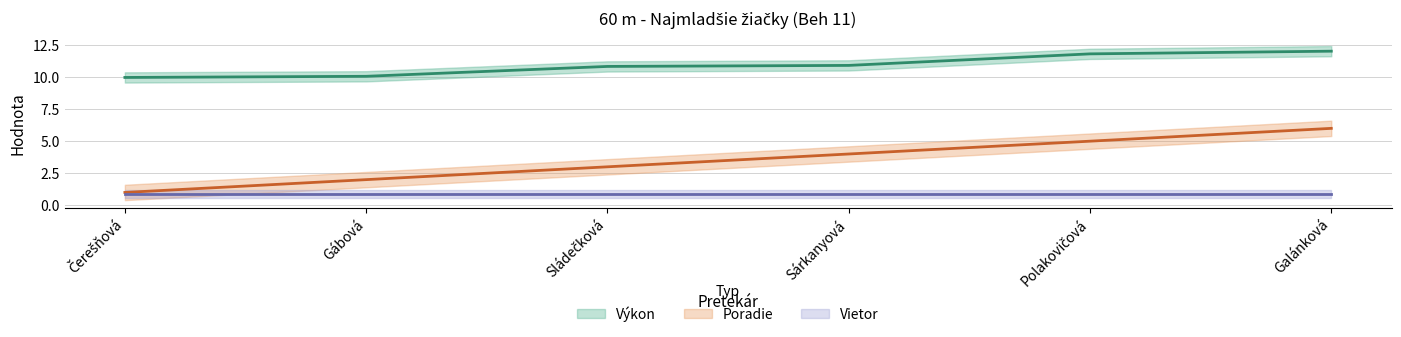

At which category does the chart reach its minimum across all series?

Čerešňová